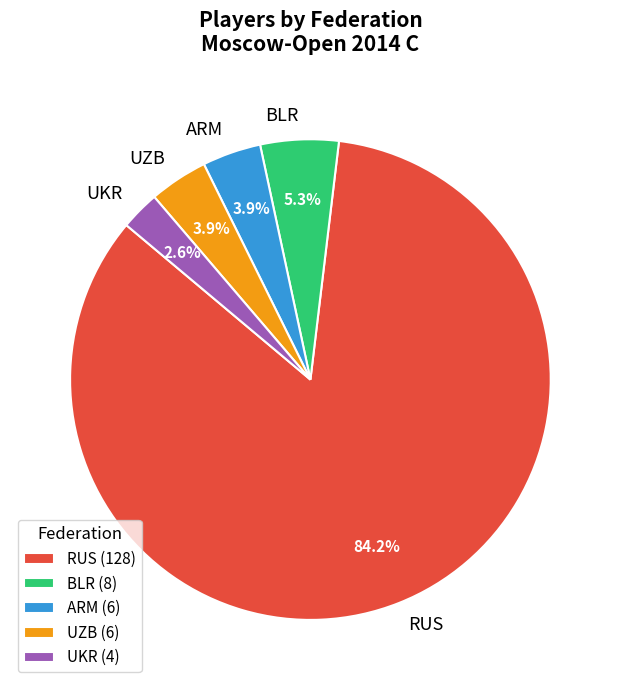

Is it true that ARM is 4% of the pie?

True